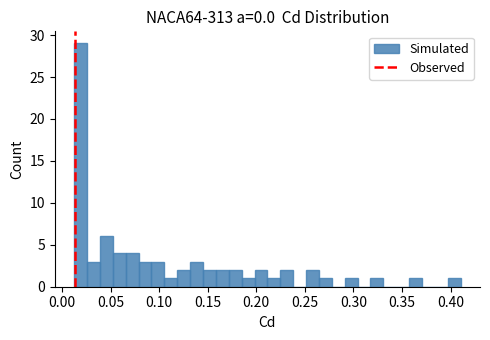

Read against the x-axis, roughly where is the centre of the tallest bar?

0.020